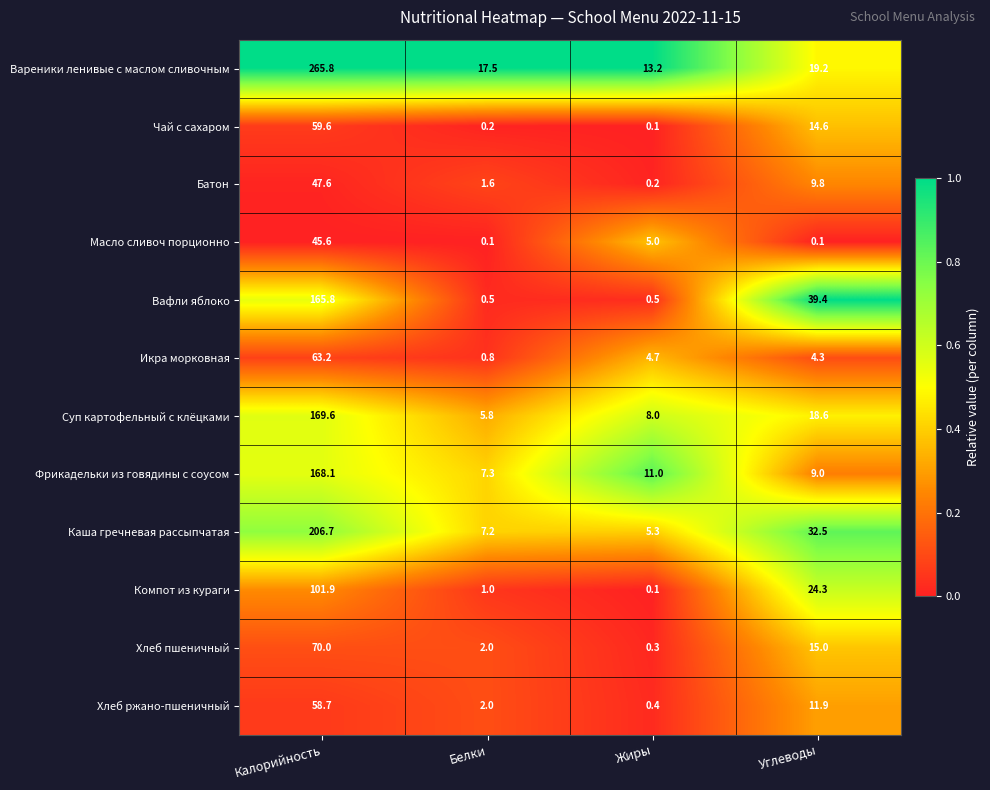

What value does the Икра морковная series have at Жиры?

4.7